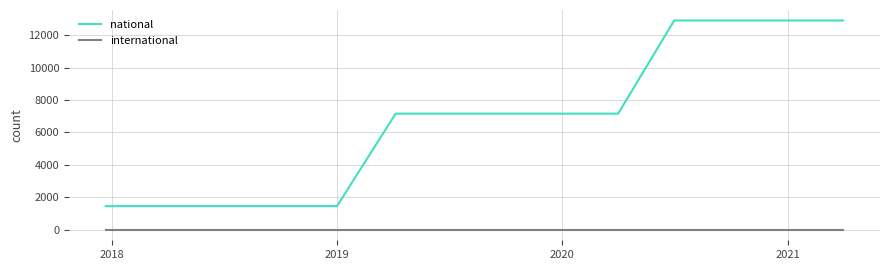

True or false: international and national cross at least once.

False